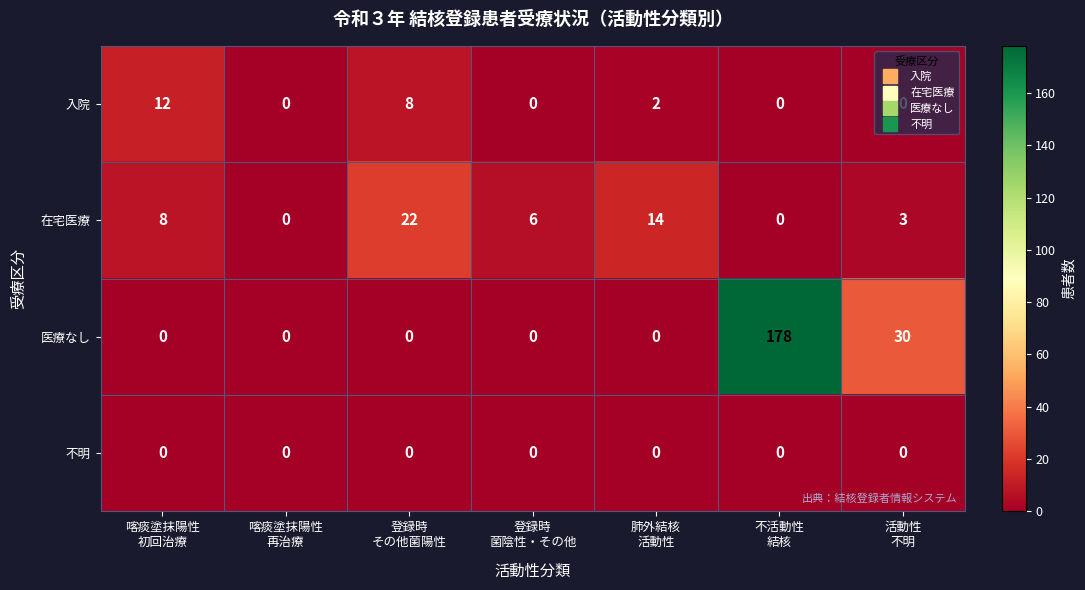

What is the difference between the maximum and minimum values in the 医療なし series?

178